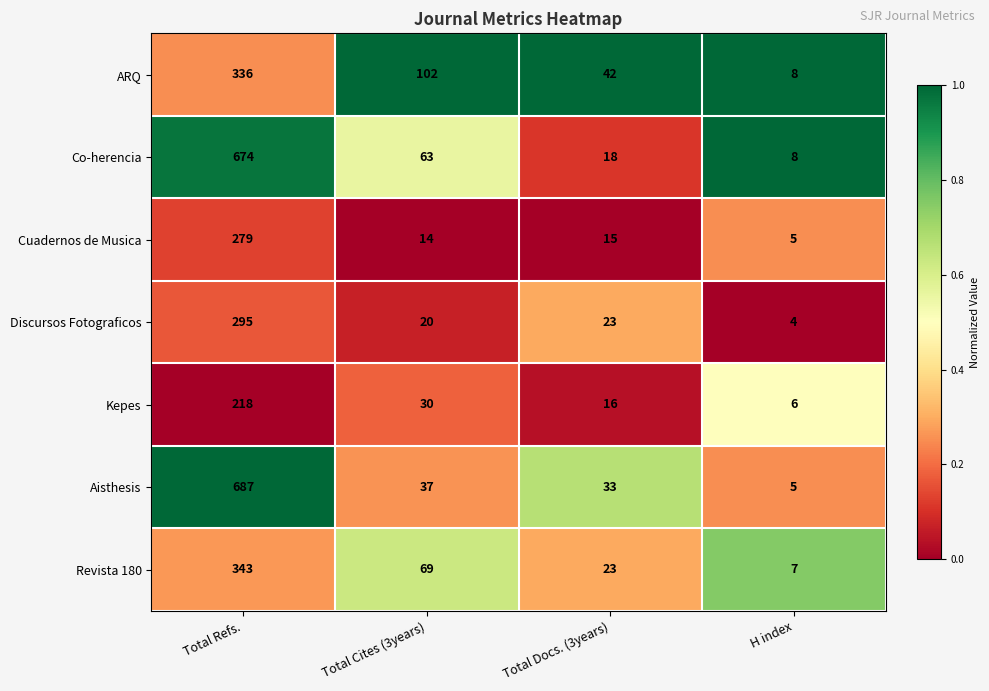

Reading left to right, list all the values displayed in this chart.

ARQ: 336	102	42	8
Co-herencia: 674	63	18	8
Cuadernos de Musica: 279	14	15	5
Discursos Fotograficos: 295	20	23	4
Kepes: 218	30	16	6
Aisthesis: 687	37	33	5
Revista 180: 343	69	23	7